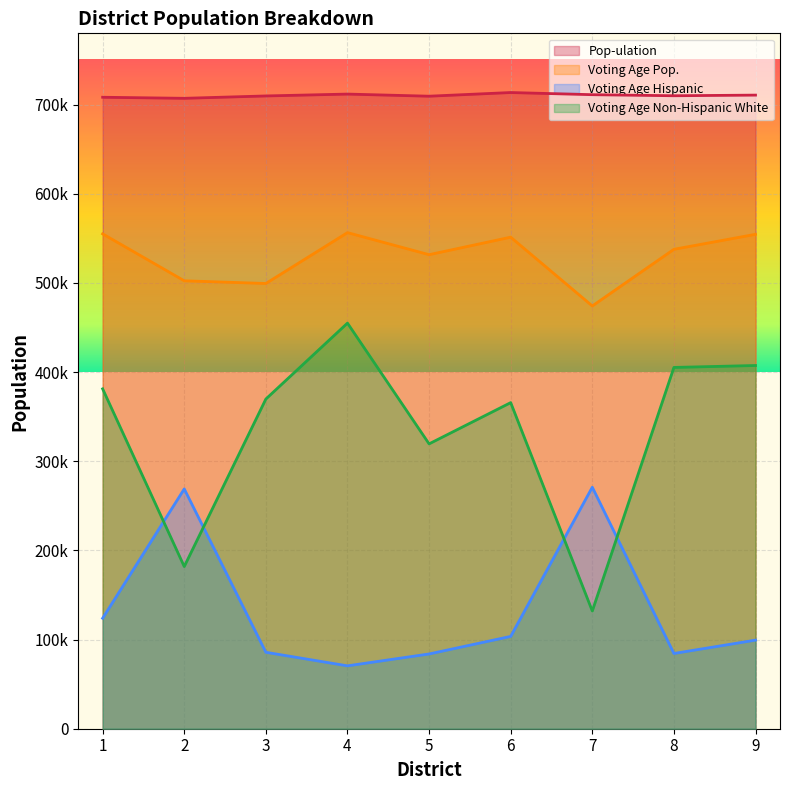

At which label does Voting Age Non-Hispanic White first exceed 369791?

1